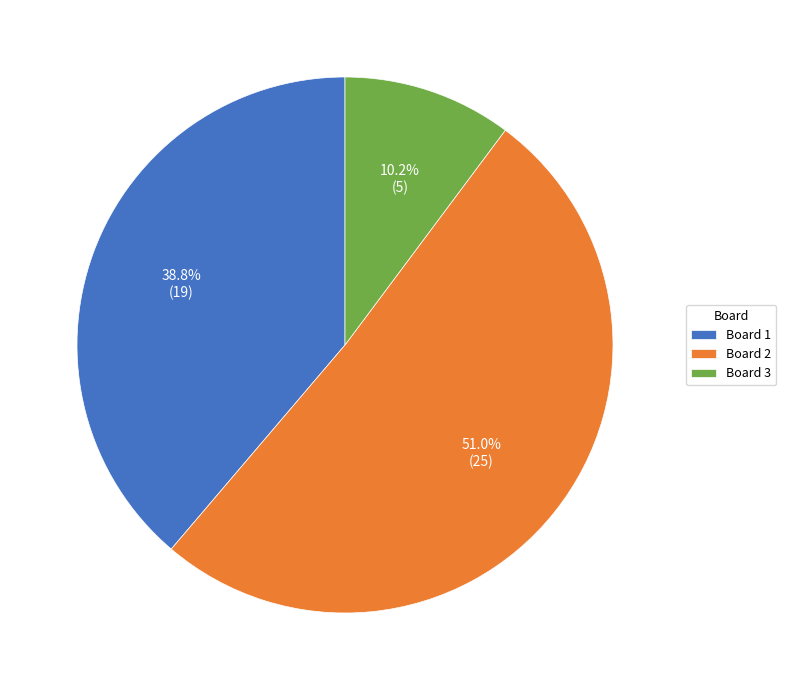

Rank the categories by value from lowest to highest.

Board 3, Board 1, Board 2